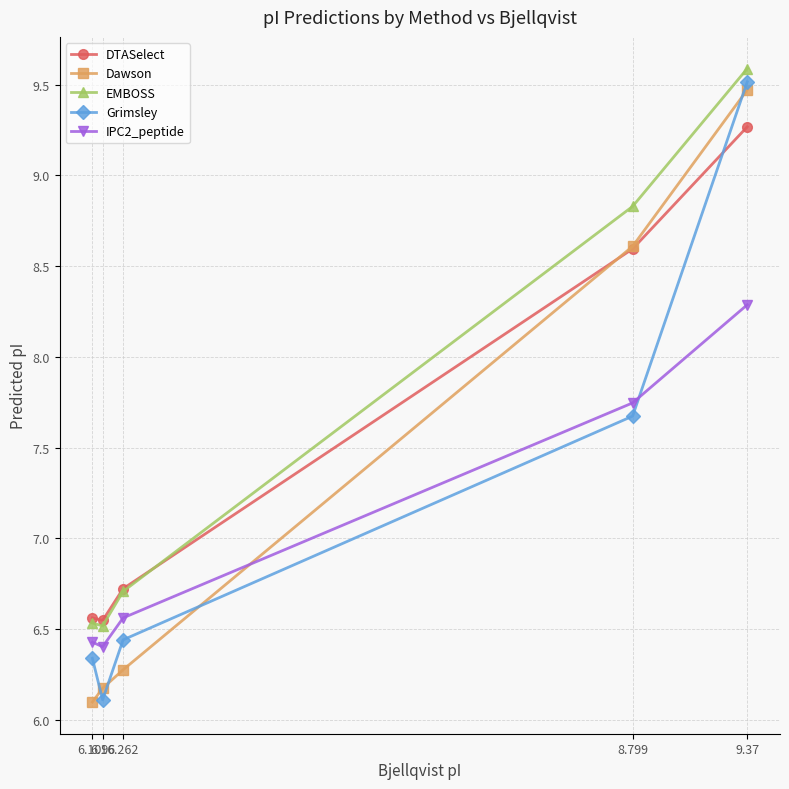

List the series in order of their overall mean, lowest first.

IPC2_peptide, Grimsley, Dawson, DTASelect, EMBOSS